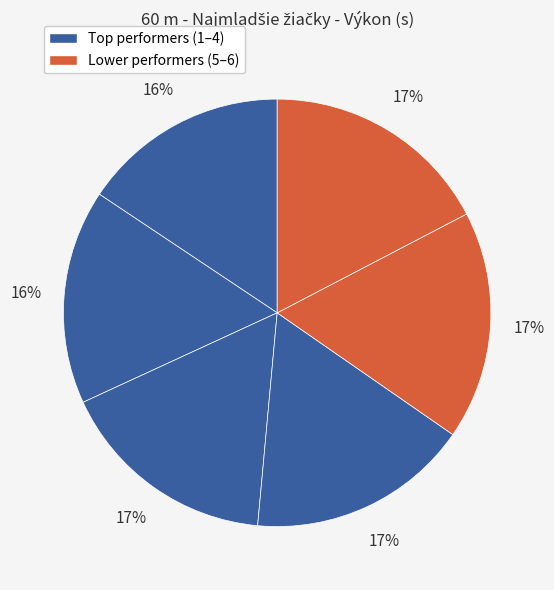

How many slices are in this pie chart?

6